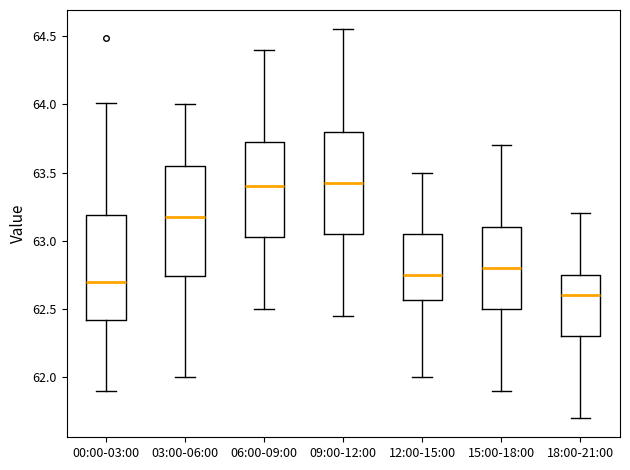

Where is the upper edge of the box for 00:00-03:00 on the y-axis? The values are not printed on the chart, so give them approximately, as read against the axis.

63.20